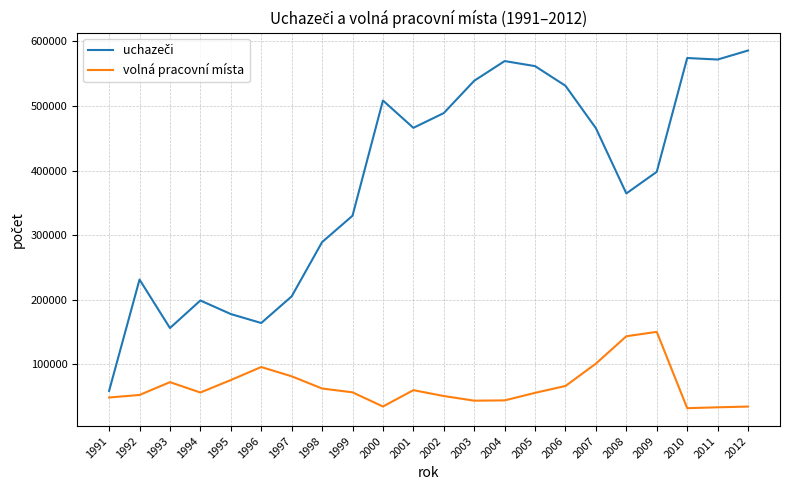

What is the difference between the highest and lowest values at 1998?

226676